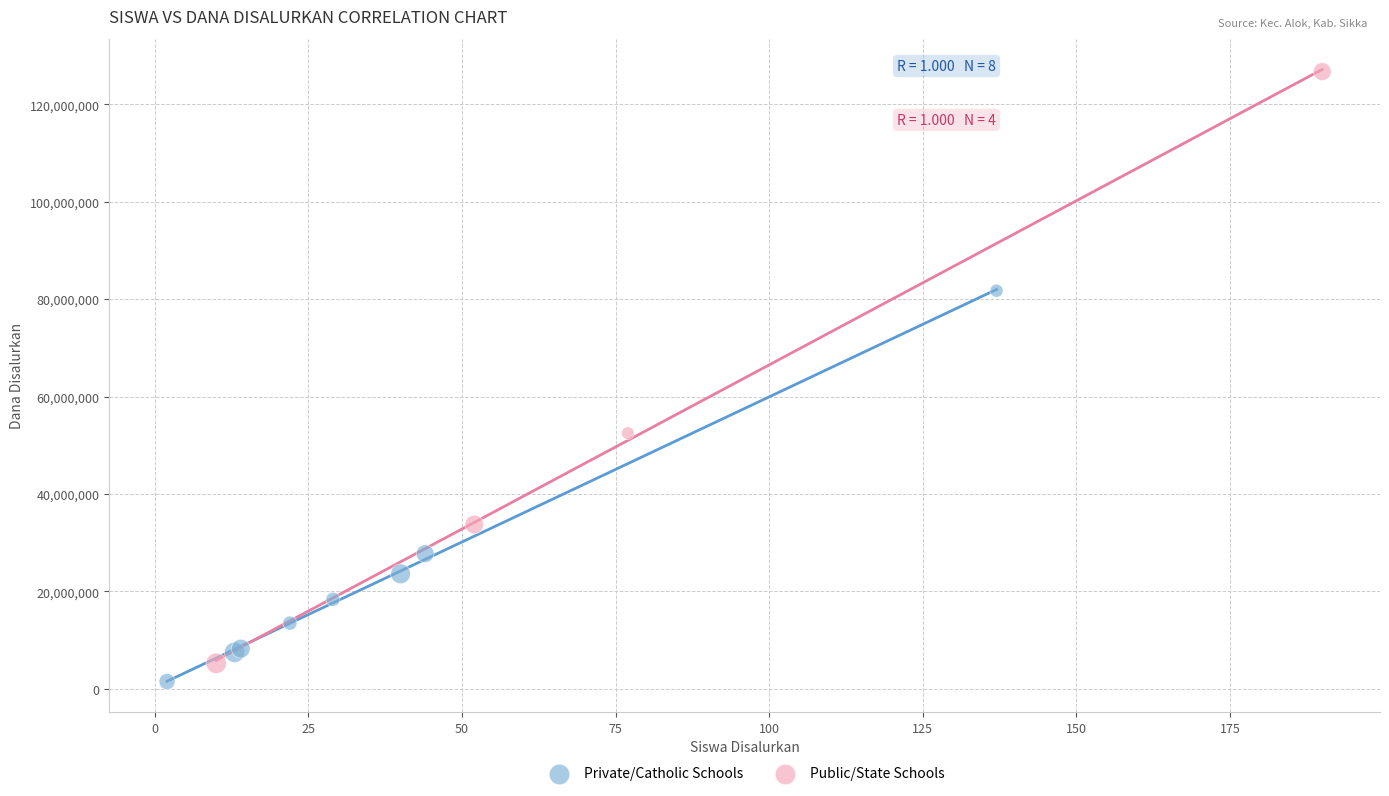

What are all the series names shown in the legend?

Private/Catholic Schools, Public/State Schools